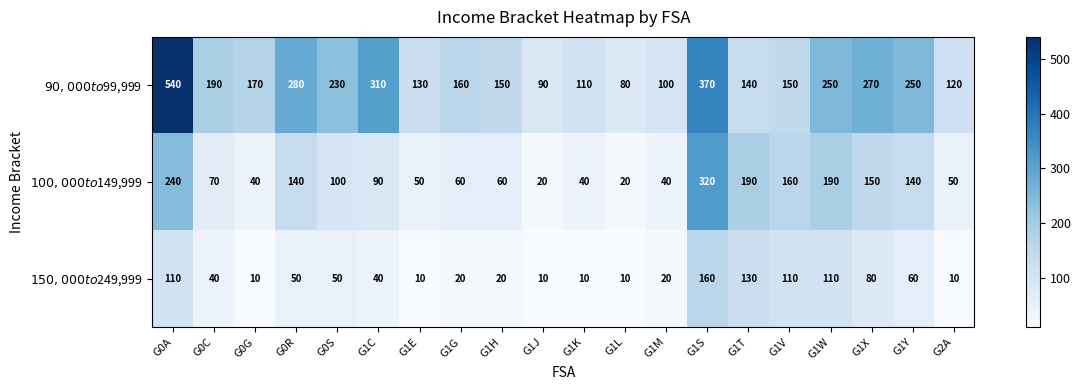

Rank the series by their average value, from lowest to highest.

$150,000 to $249,999, $100,000 to $149,999, $90,000 to $99,999